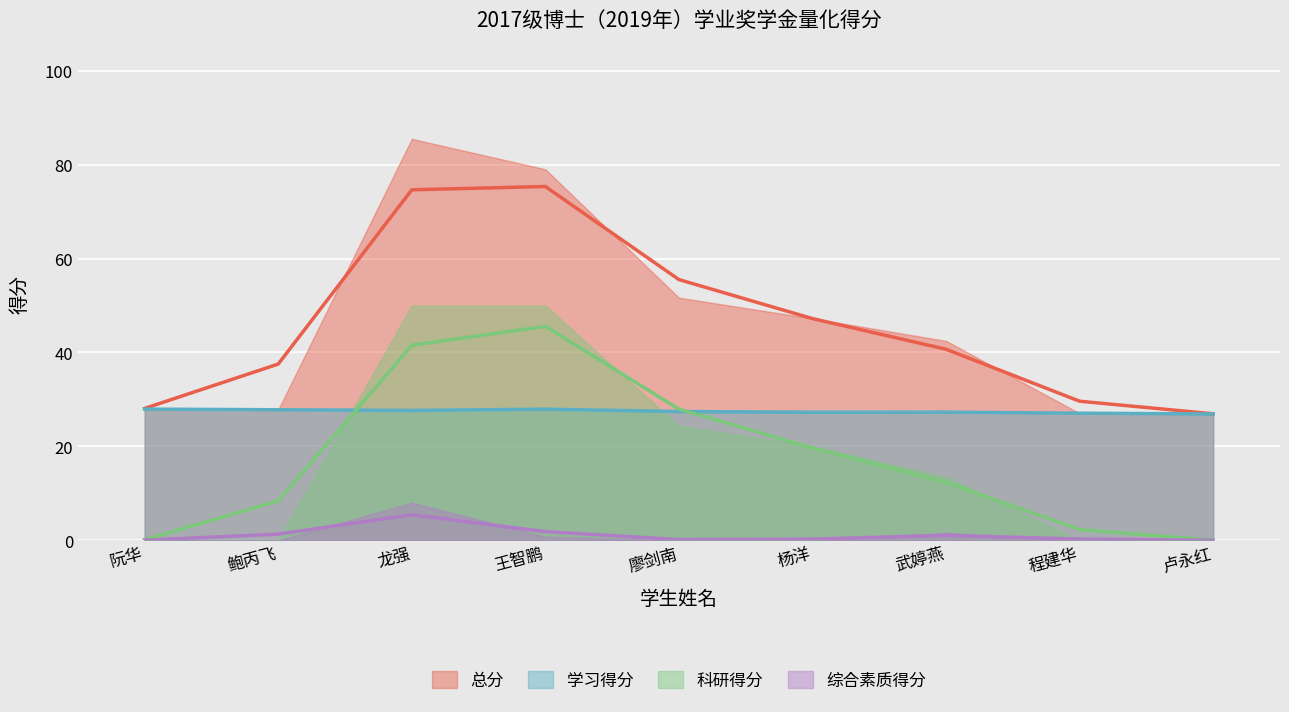

What are all the series names shown in the legend?

学习得分, 综合素质得分, 科研得分, 总分